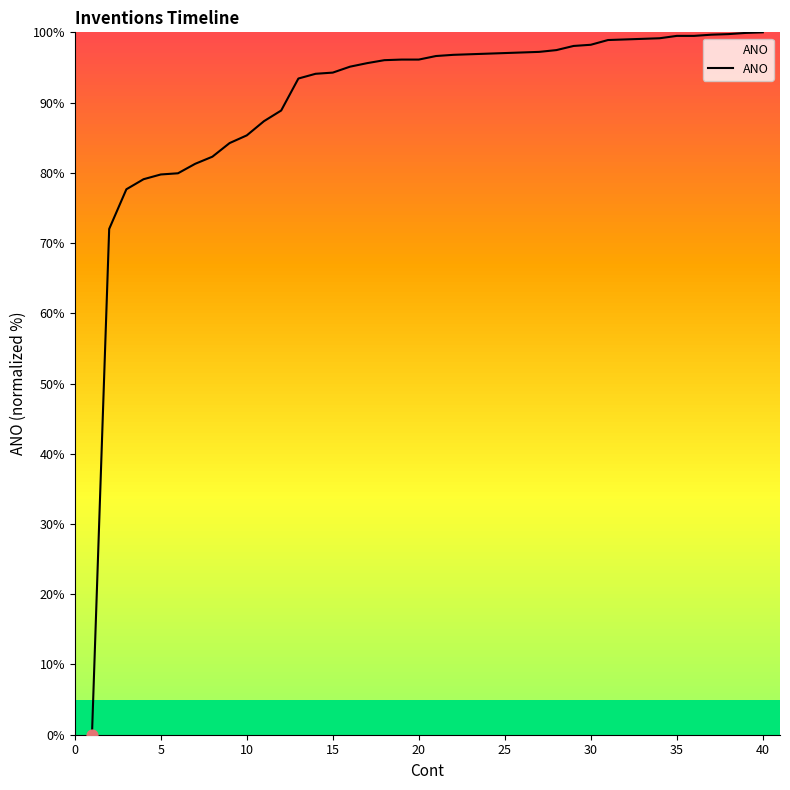

What is the difference between the maximum and minimum values?

100.0